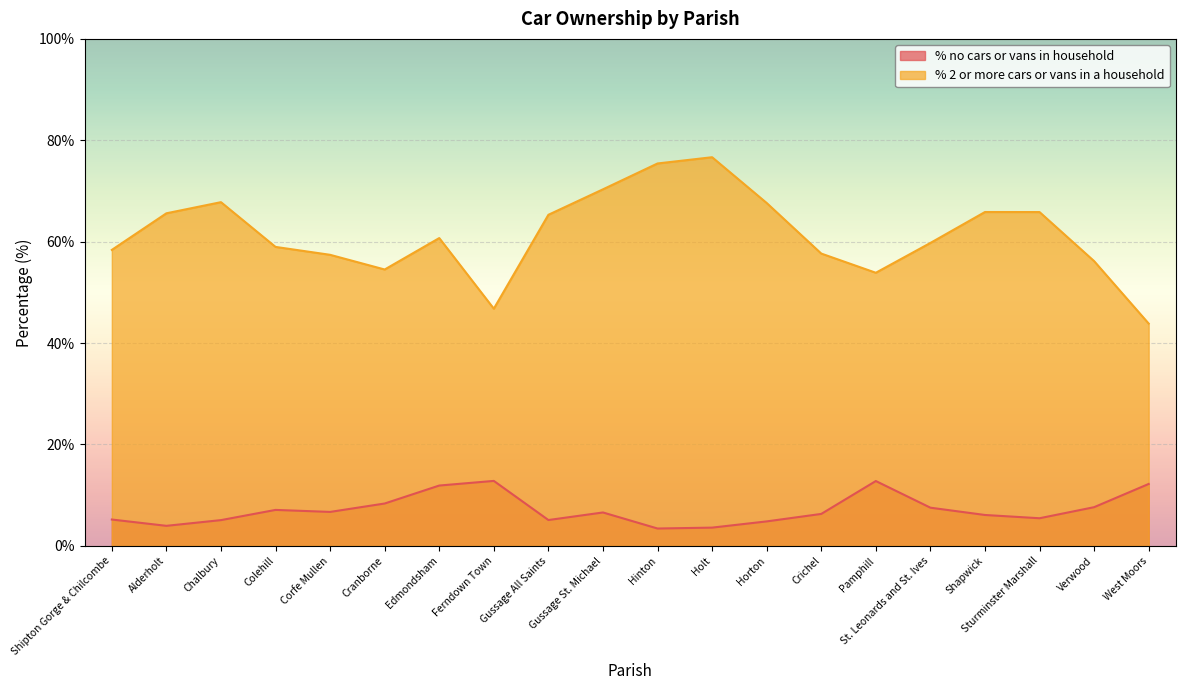

How many interior local peaks does the % 2 or more cars or vans in a household series have?

4